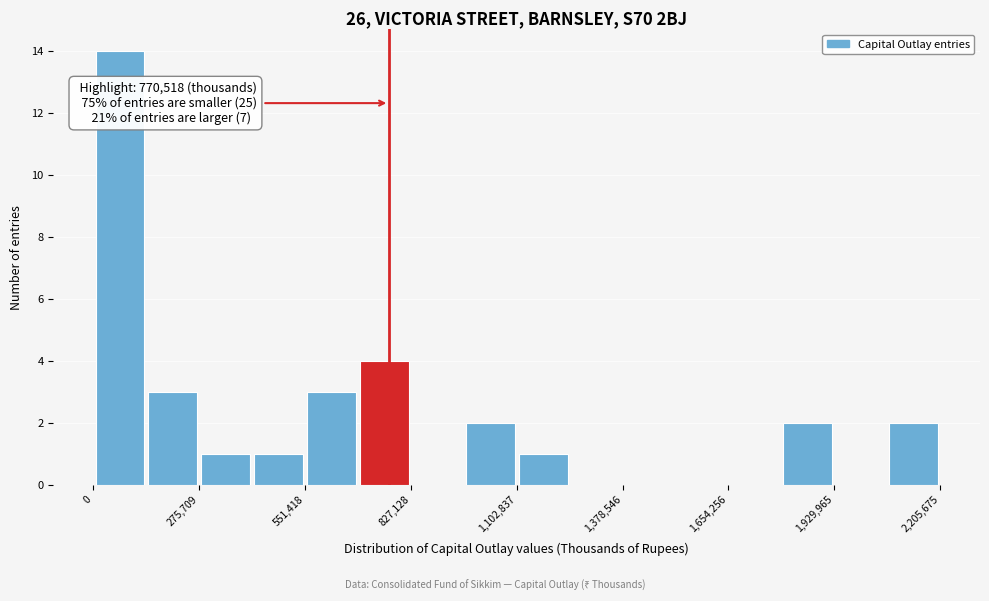

Read against the x-axis, roughly where is the centre of the tallest bar?

50000